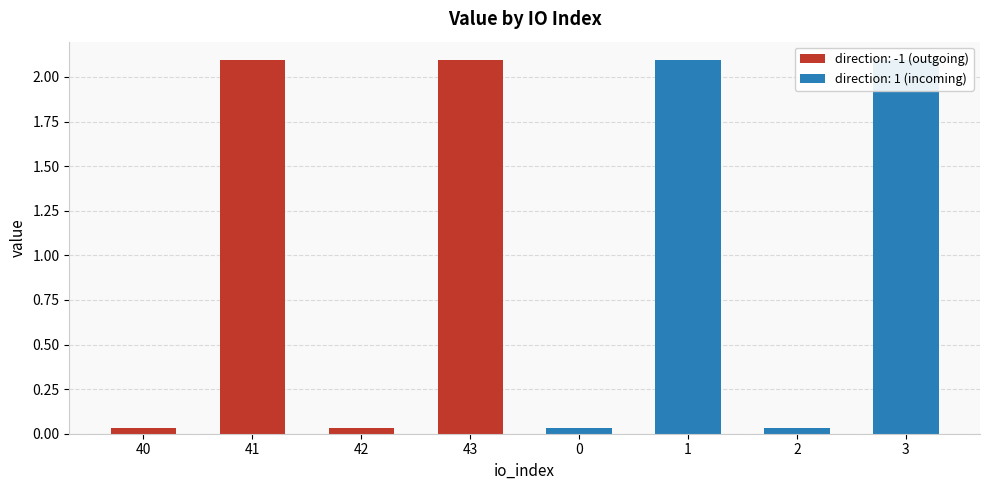

List the labels in order of value, smallest first.

40, 42, 0, 2, 41, 43, 1, 3